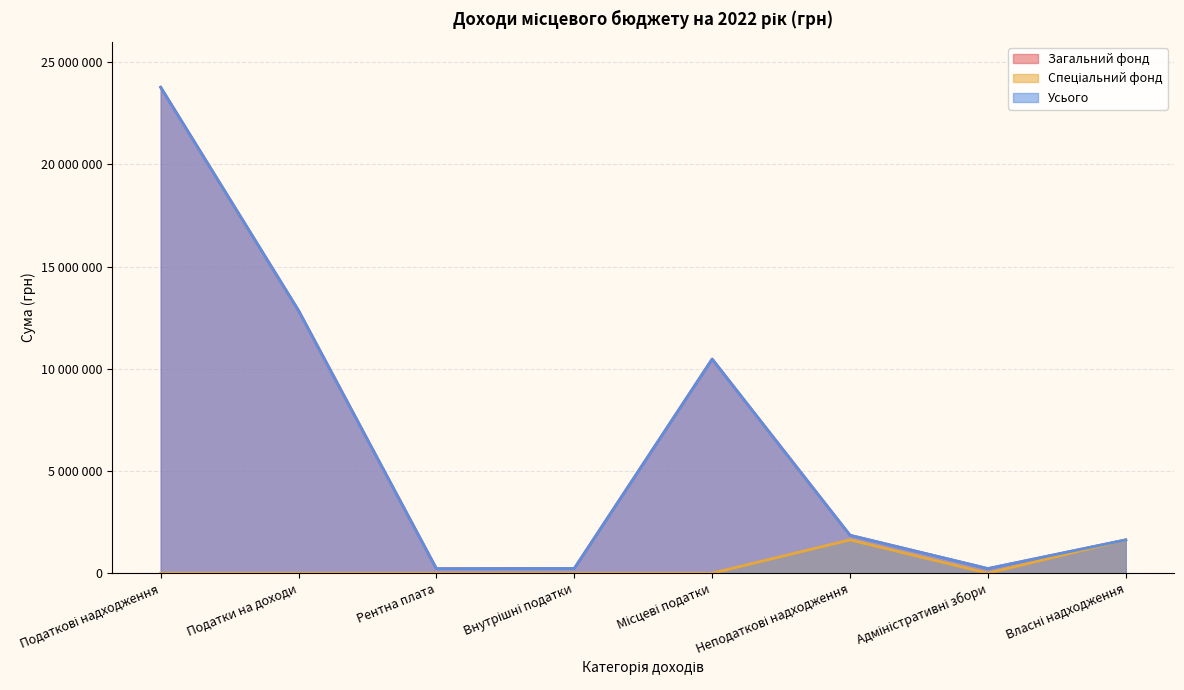

True or false: Спеціальний фонд and Усього intersect in this chart.

False